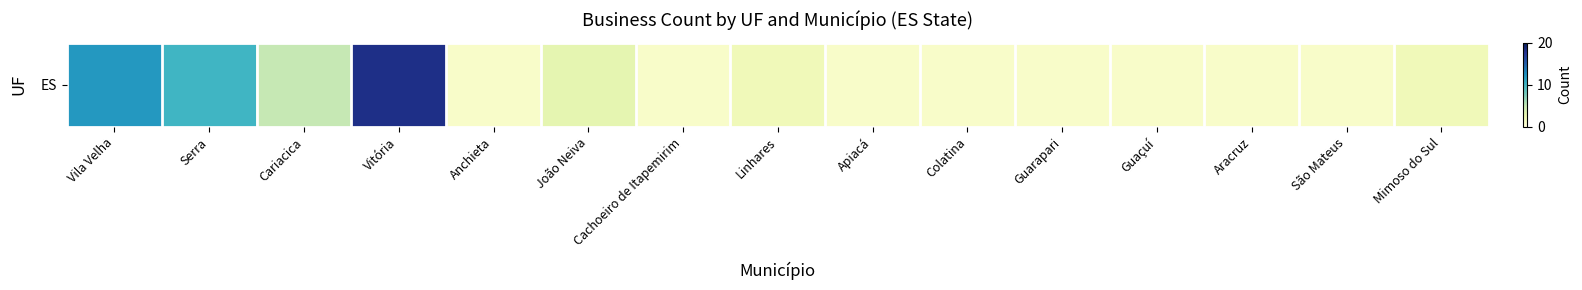

Which category has the highest value across all series?

Vitória